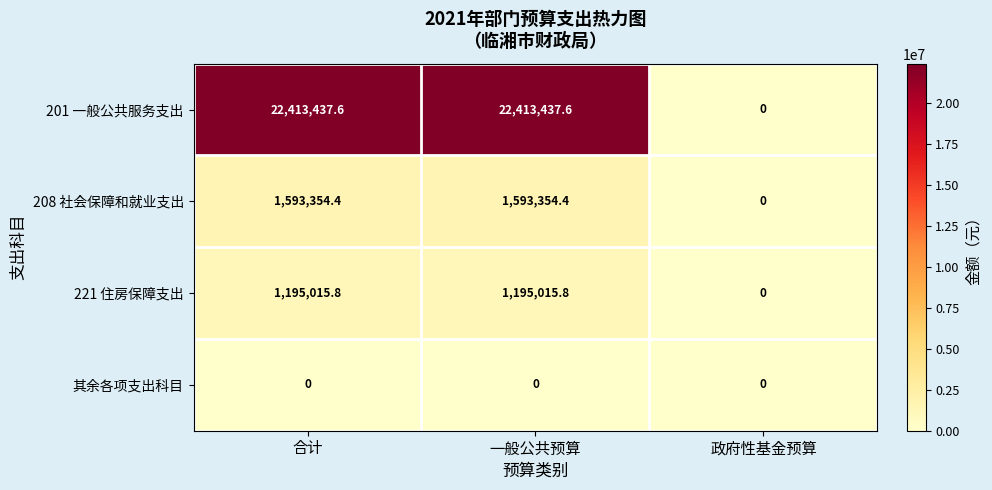

What is the highest value of the 221 住房保障支出 series?

1195015.8